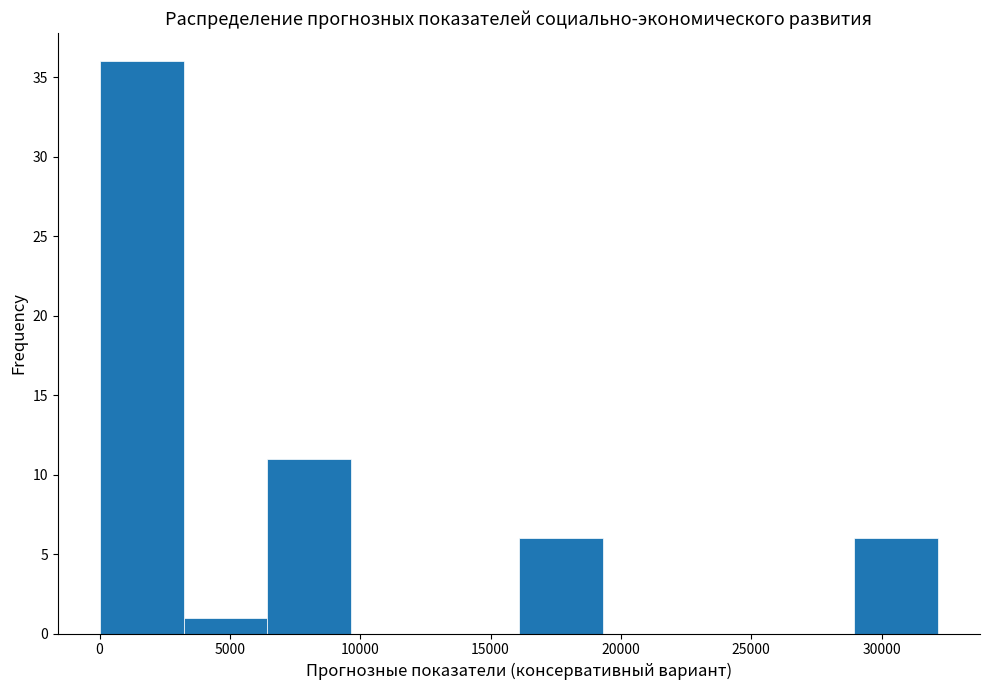

Reading left to right, transcribe this chart: for each bar, give the range it covers on the x-axis and its height. Neither the bar edges nor the heights are printed on the chart, so give them approximately, as read against the axes.

0 to 3000: 36
3000 to 6500: 1
6500 to 9500: 11
9500 to 13000: 0
13000 to 16000: 0
16000 to 19500: 6
19500 to 22500: 0
22500 to 25500: 0
25500 to 29000: 0
29000 to 32000: 6